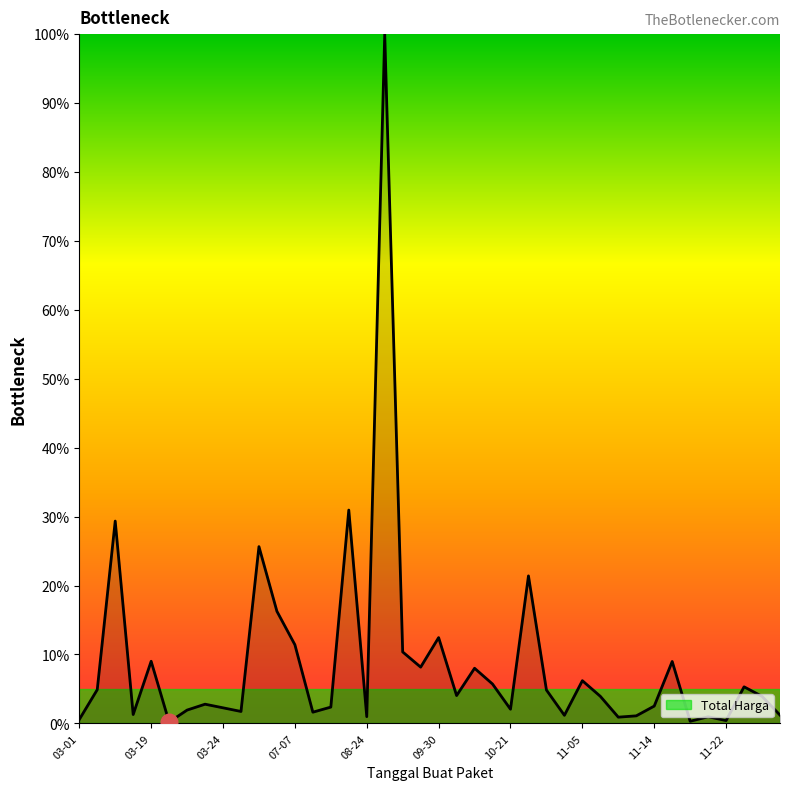

What is the greatest value displayed?

100.0